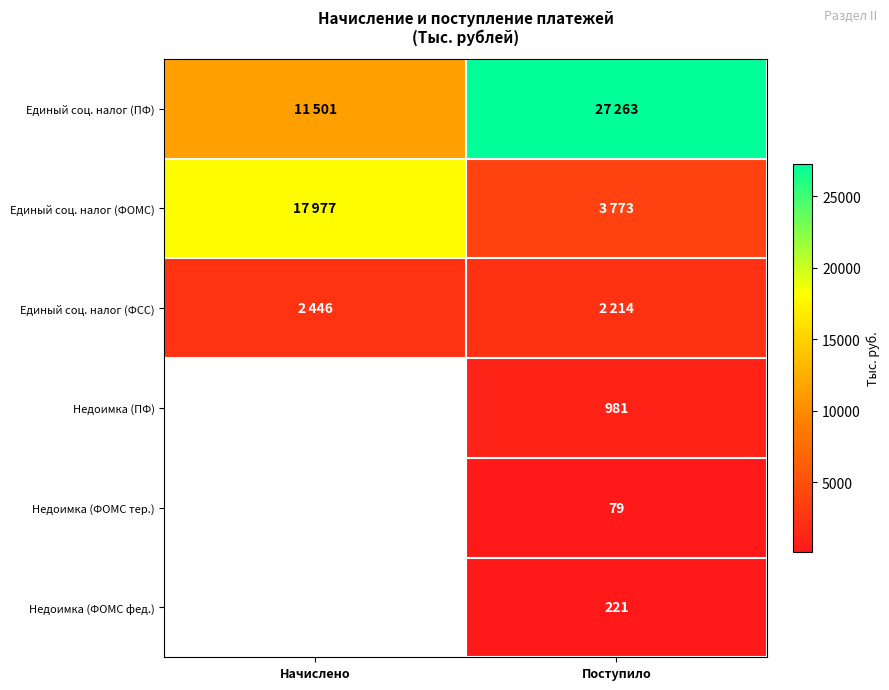

At which category is the sum across all series the highest?

Поступило